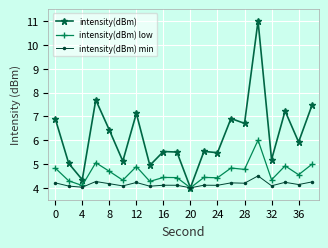

True or false: intensity(dBm) min has more than 0 points higher than both neighbors.

True